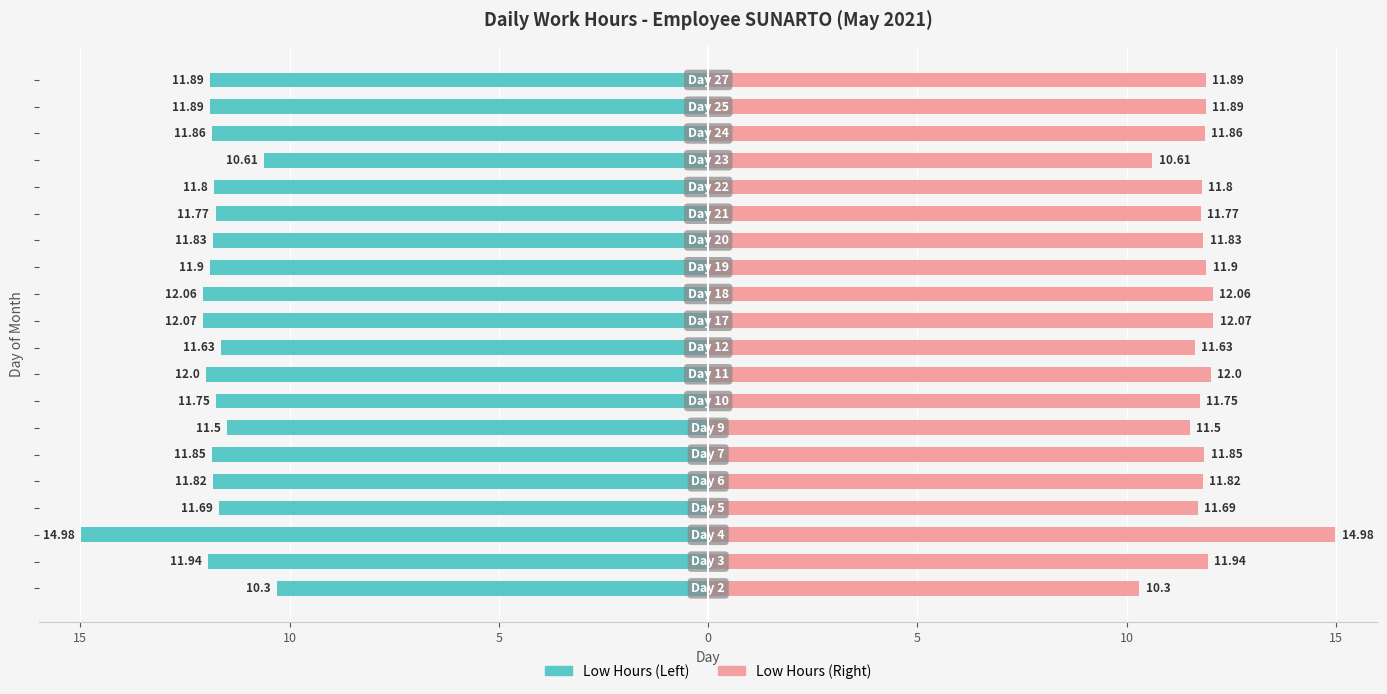

How many data points in Low (Hours) Right are above 11?

18